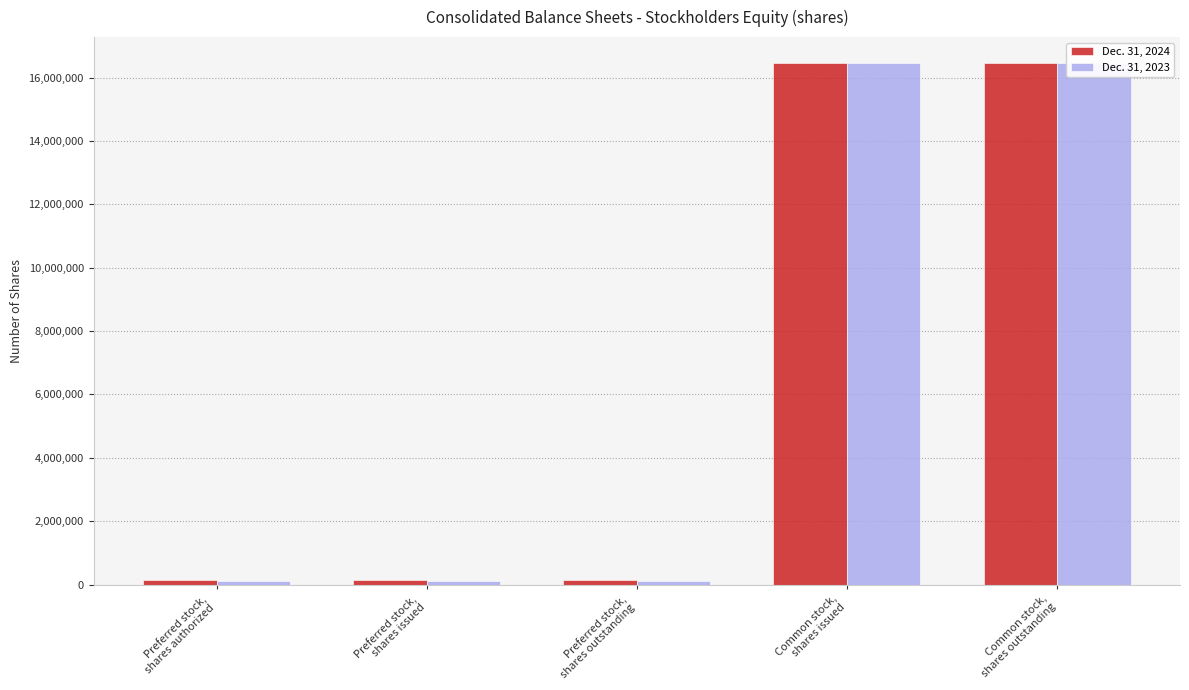

What is the value of the Dec. 31, 2023 bar at the 1st from the left?

98000